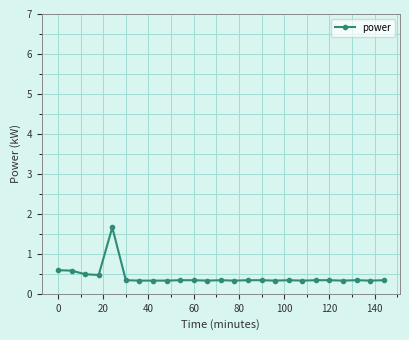

Reading right to left, what are all the values shown in this chart?

0.3	0.3	0.3	0.3	0.3	0.3	0.3	0.3	0.3	0.3	0.3	0.3	0.3	0.3	0.3	0.3	0.3	0.3	0.3	0.3	1.7	0.5	0.5	0.6	0.6